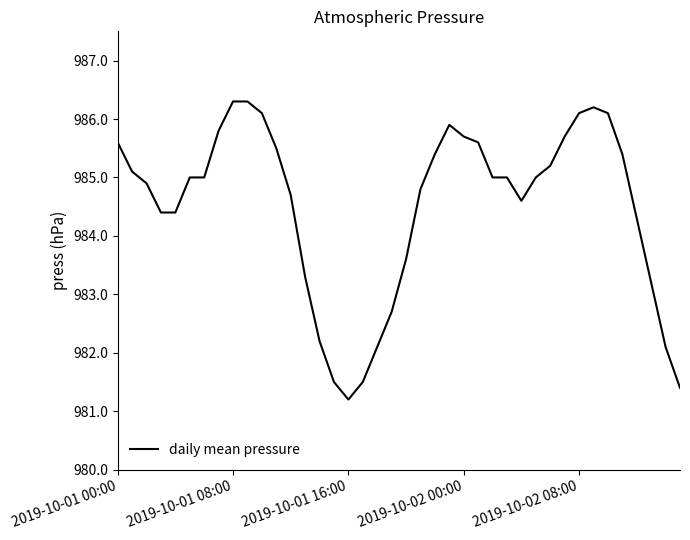

What is the smallest value displayed?

981.2